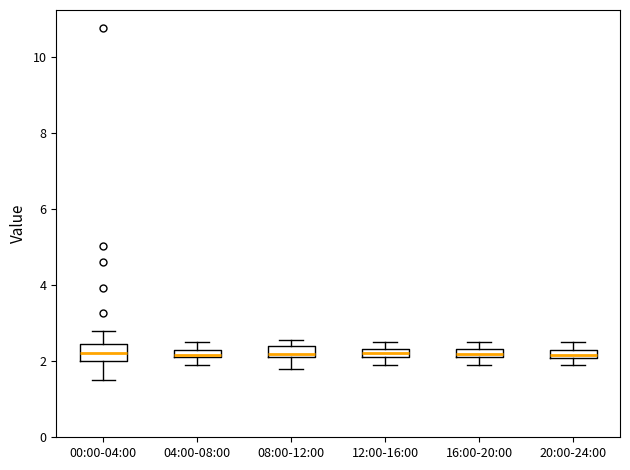

Where is the upper edge of the box for 04:00-08:00 on the y-axis? The values are not printed on the chart, so give them approximately, as read against the axis.

2.4